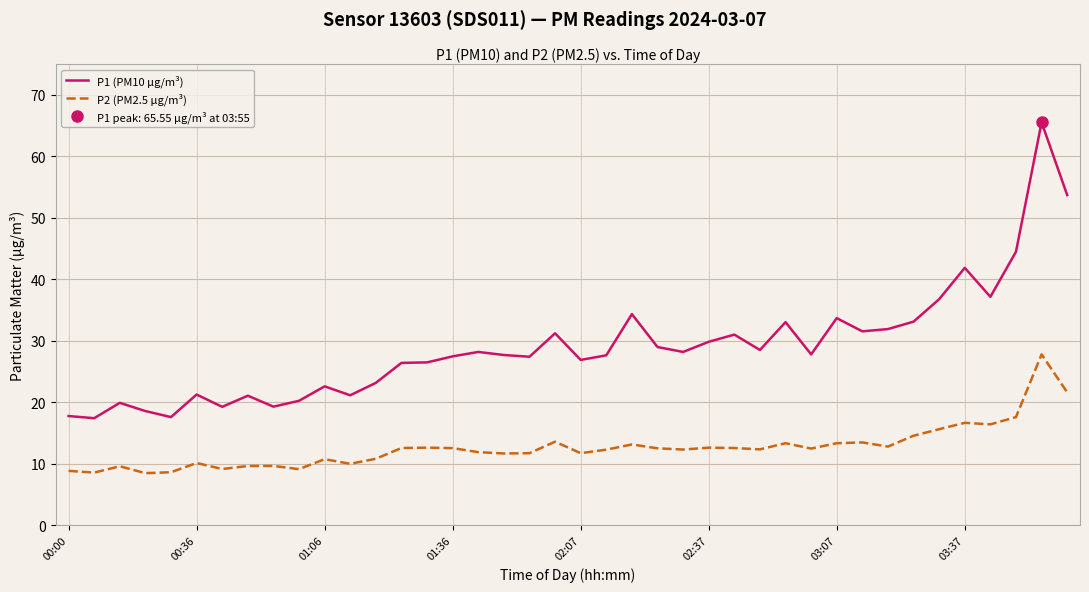

Is it true that P2 (PM2.5 µg/m³) equals 19.4 at 32?

False